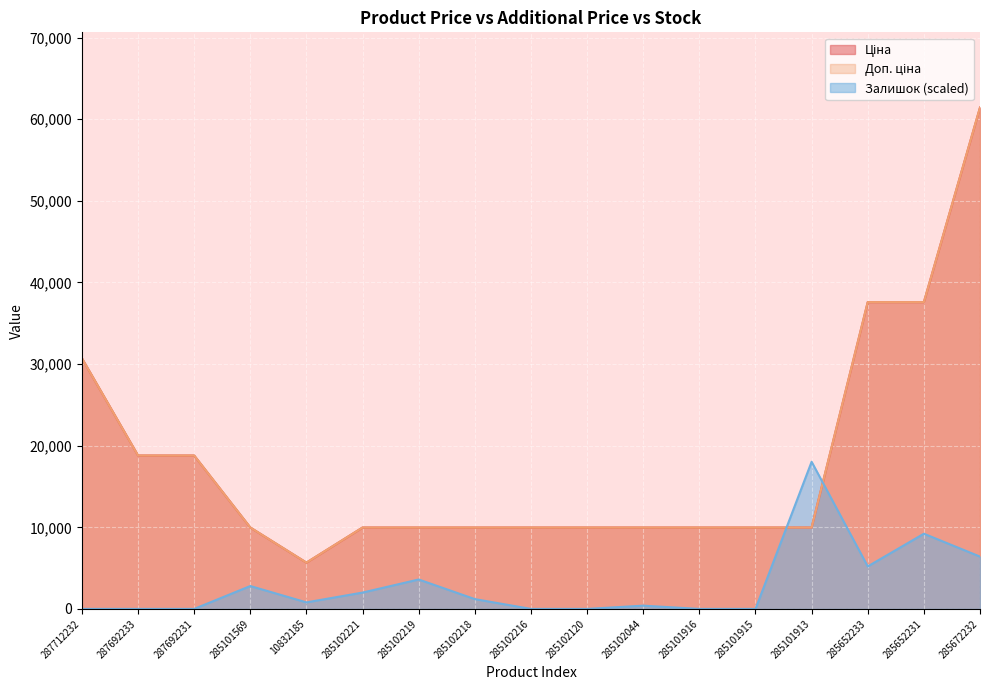

True or false: Доп. ціна and Ціна intersect in this chart.

False